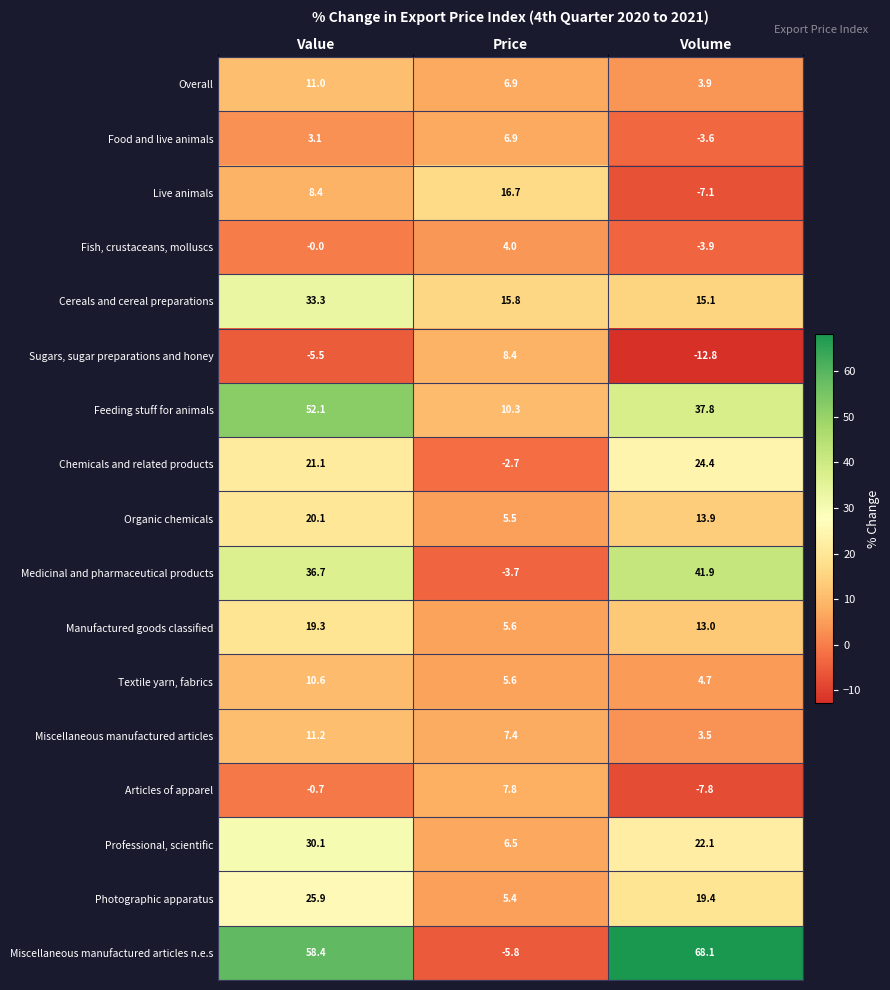

At which label does Organic chemicals first exceed 13?

Value